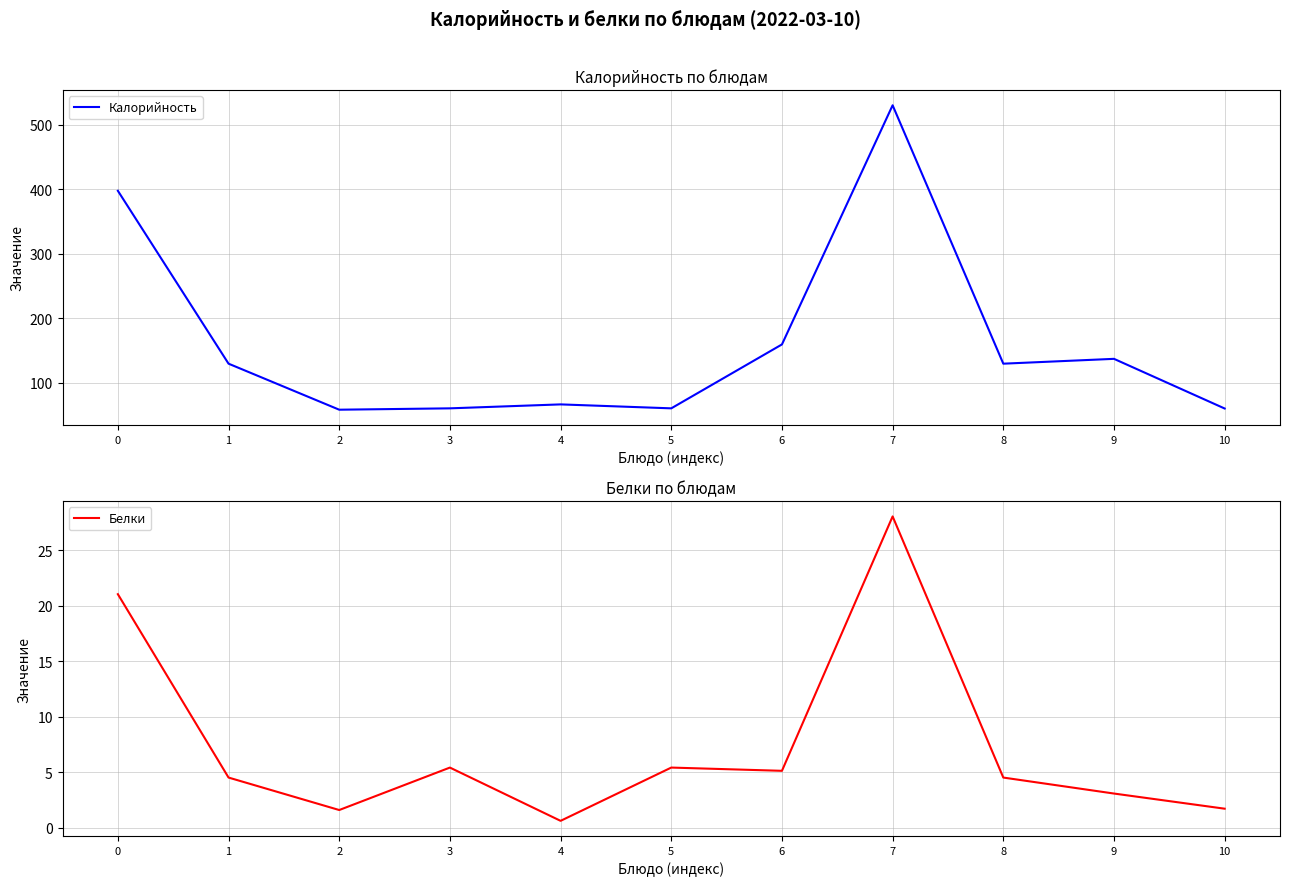

True or false: Белки and Калорийность cross at least once.

False